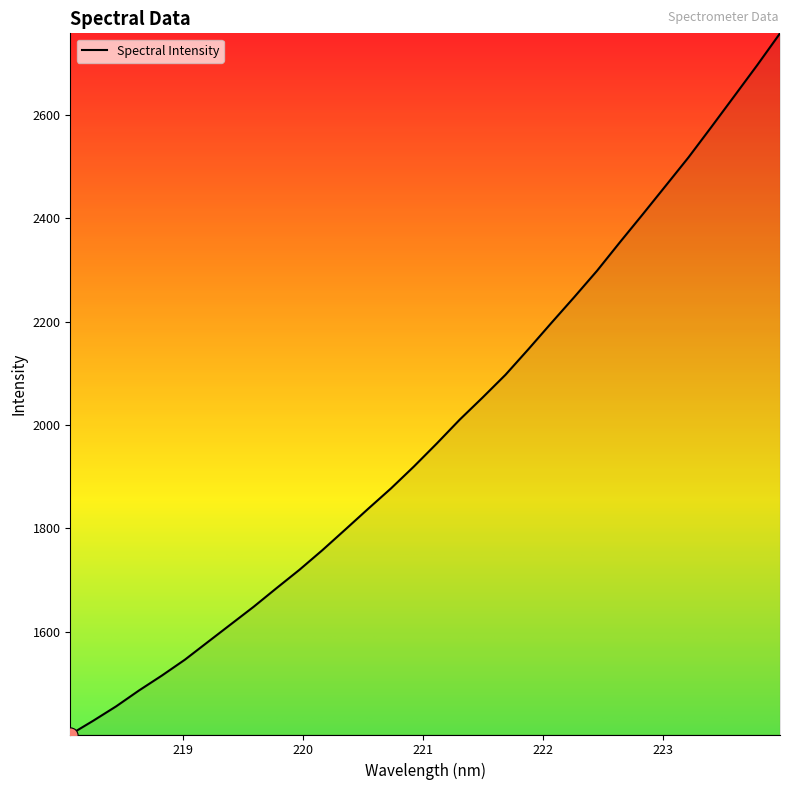

What is the smallest value displayed?

1401.6